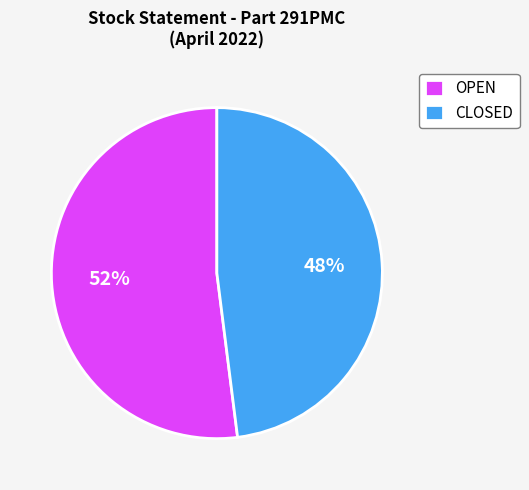

To the nearest percent, what is the difference between the largest and smallest slice percentages?

4%